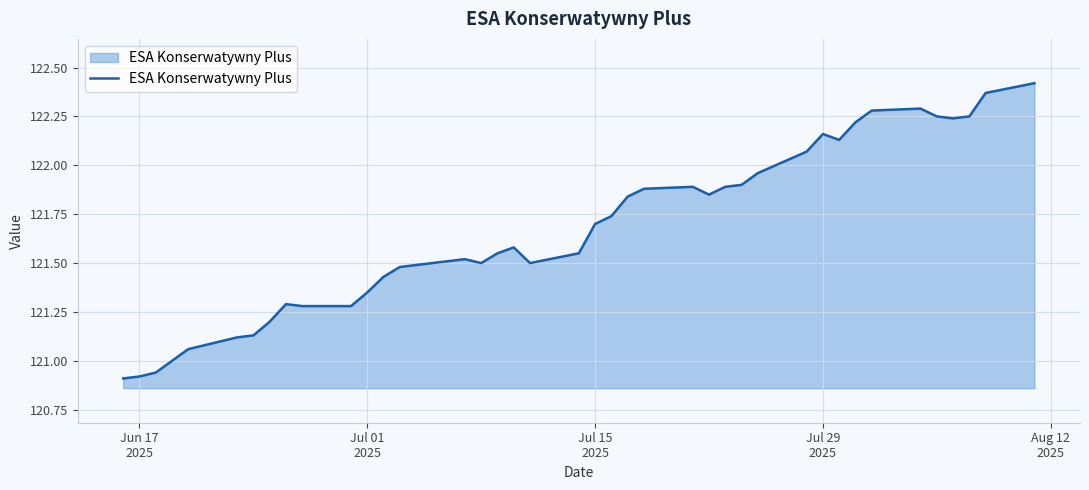

What is the difference between the maximum and minimum values?

1.5